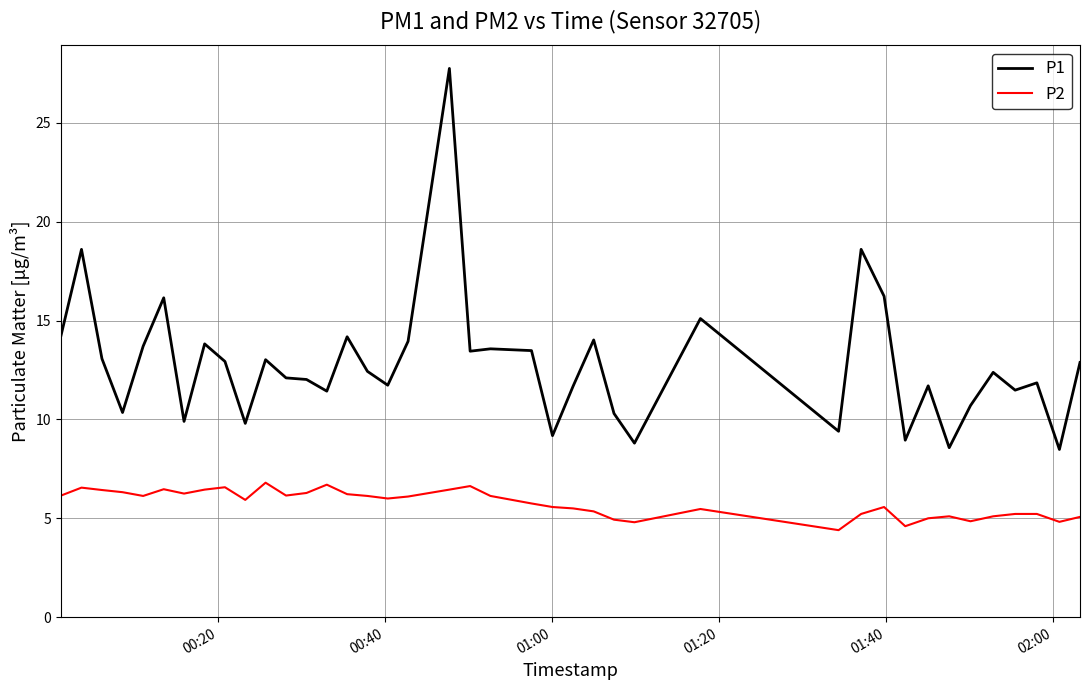

Which series has the widest spread of values?

P1